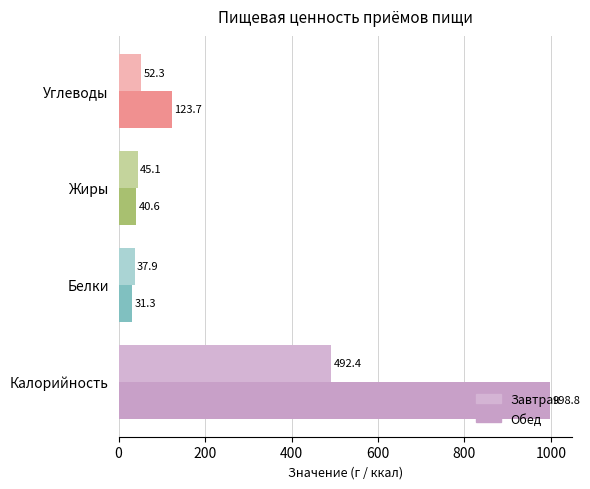

Count the number of categories in the chart.

4